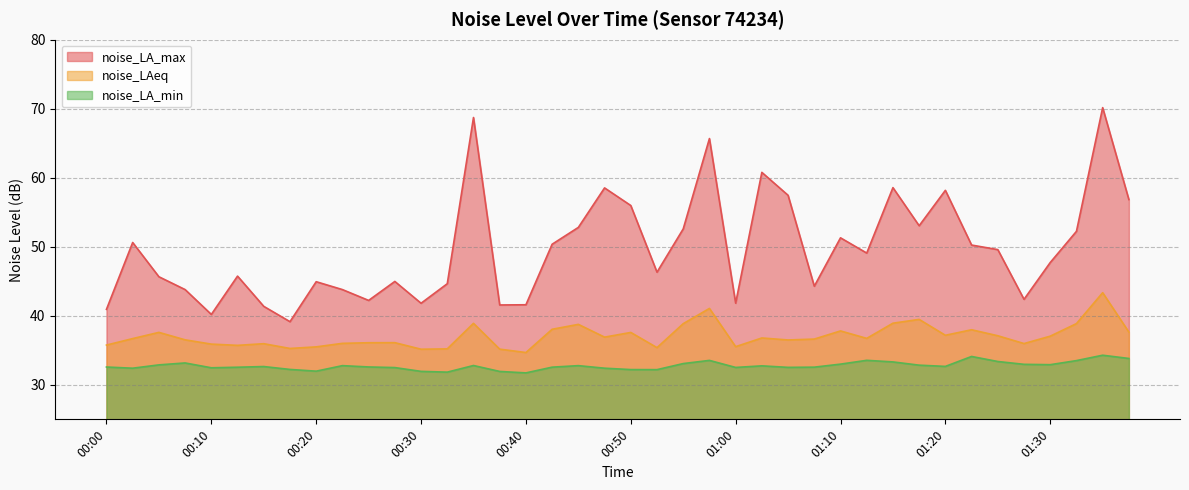

What is the sum of the noise_LA_min values at 00:53 and 01:10?

65.2